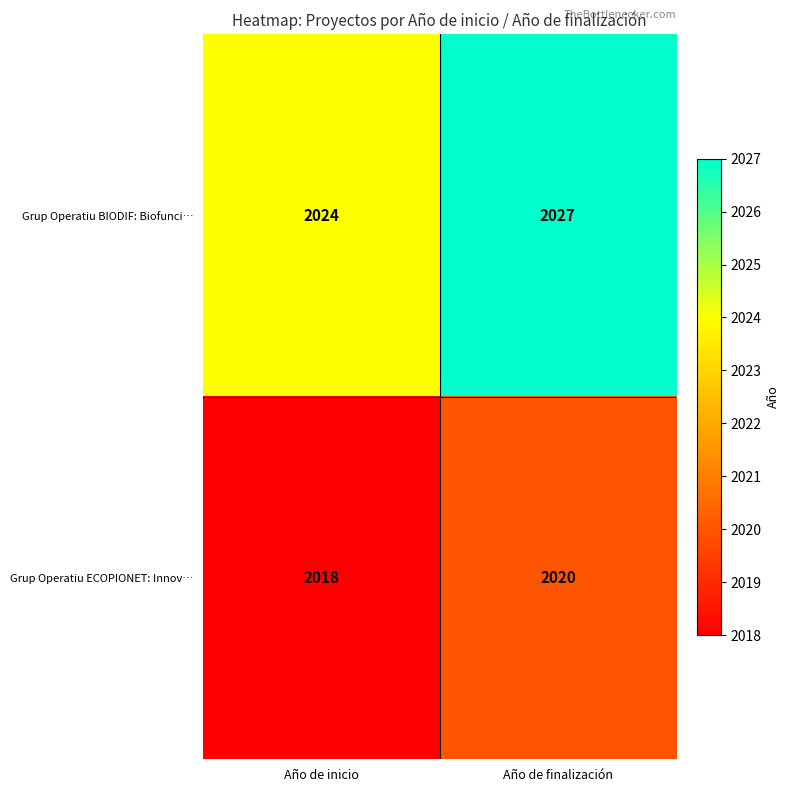

List the series in order of their overall mean, lowest first.

Grup Operatiu ECOPIONET: Innov…, Grup Operatiu BIODIF: Biofunci…